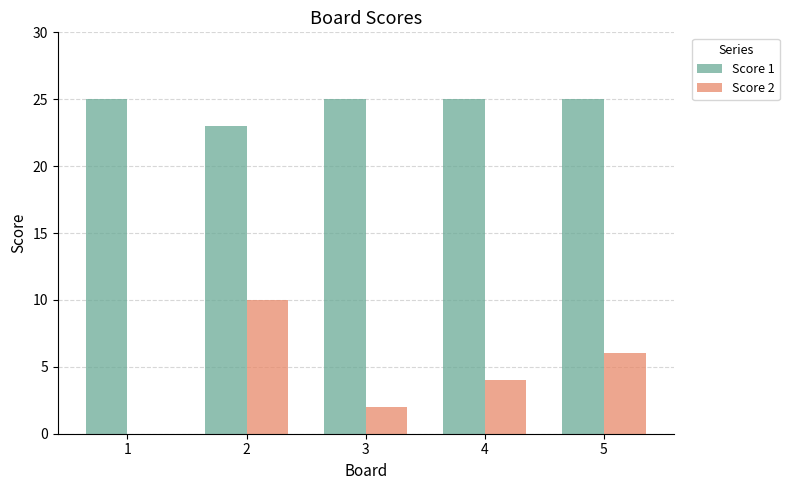

How many distinct data groups are displayed?

2